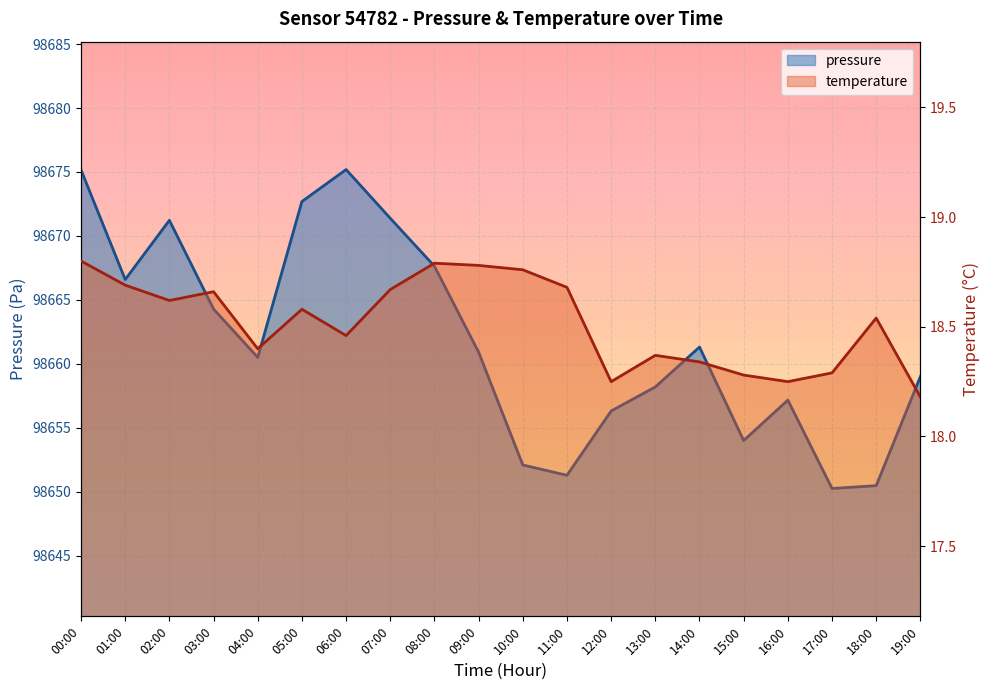

Rank the series by their maximum value, from lowest to highest.

temperature, pressure